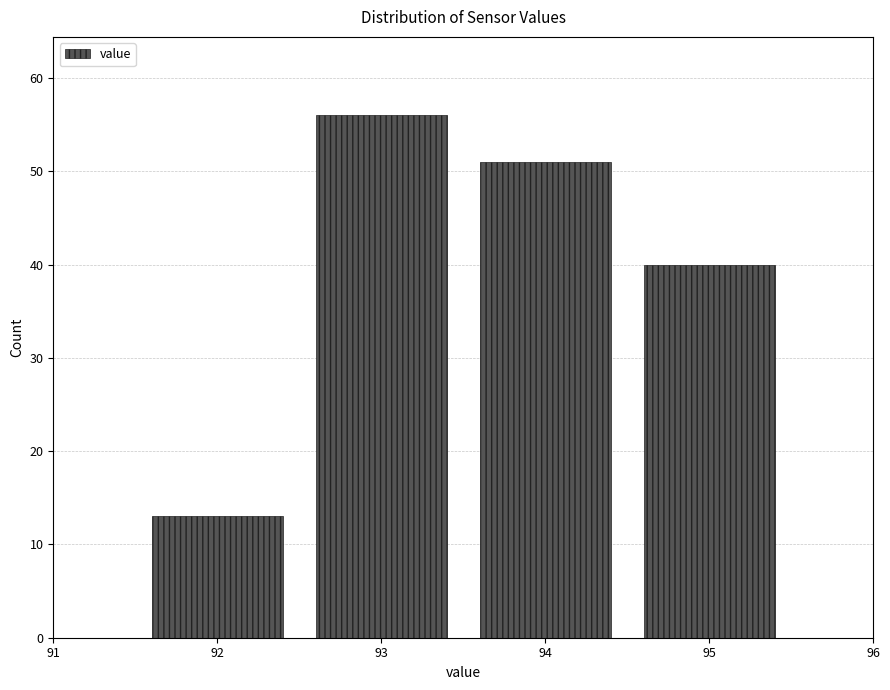

Over which range of the x-axis is the bar tallest?

92.5 to 93.5